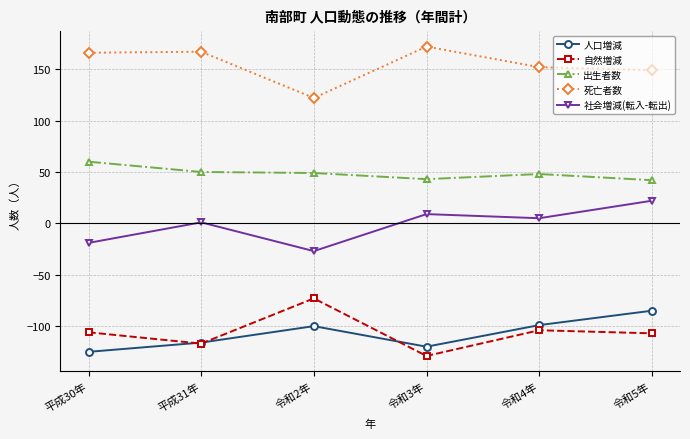

What is the difference between the maximum and second lowest values in the 死亡者数 series?

23